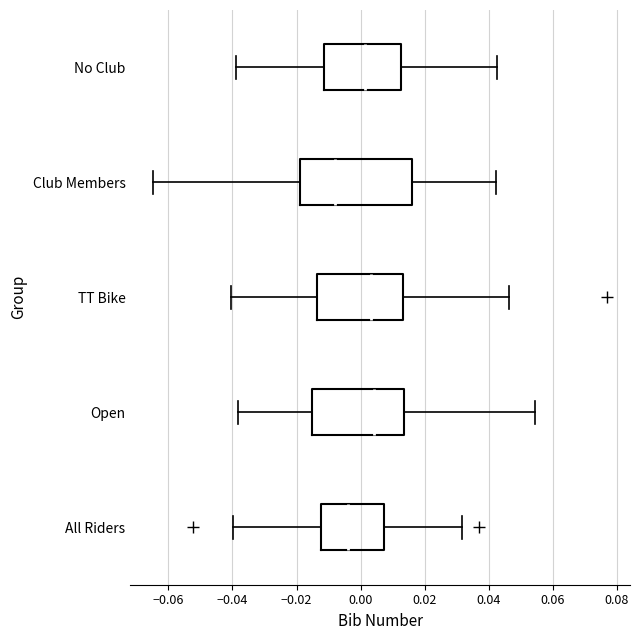

Reading bottom to top, transcribe this box plot: for each box, give where its median line is, the range the box spans, and where its two whiskers end, as read against the x-axis. The values are not printed on the chart, so give them approximately, as read against the axis.

All Riders: median -0.004, box -0.012 to 0.008, whiskers -0.040 to 0.032
Open: median 0.004, box -0.016 to 0.014, whiskers -0.038 to 0.054
TT Bike: median 0.004, box -0.014 to 0.014, whiskers -0.040 to 0.046
Club Members: median -0.008, box -0.020 to 0.016, whiskers -0.064 to 0.042
No Club: median 0.002, box -0.012 to 0.012, whiskers -0.040 to 0.042